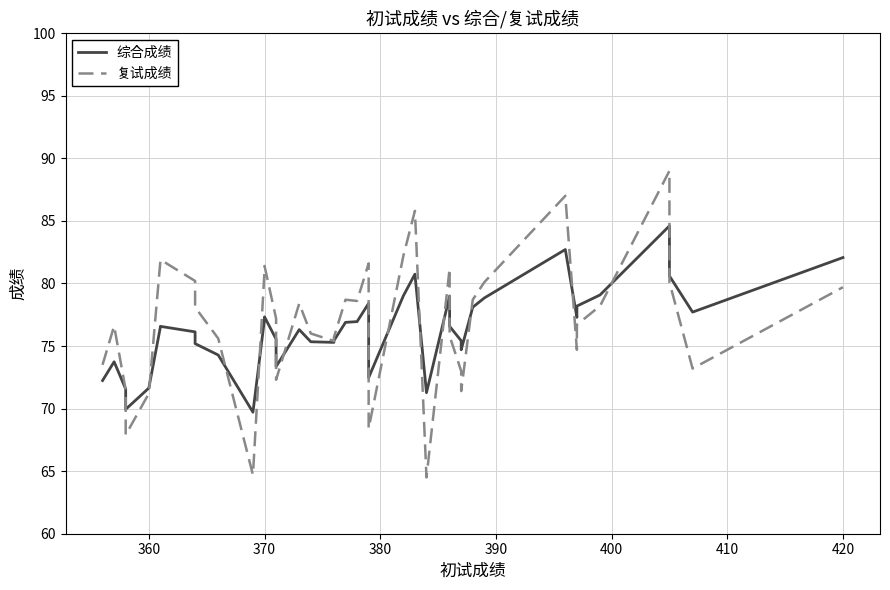

Is it true that 复试成绩 equals 79.7 at 420?

True